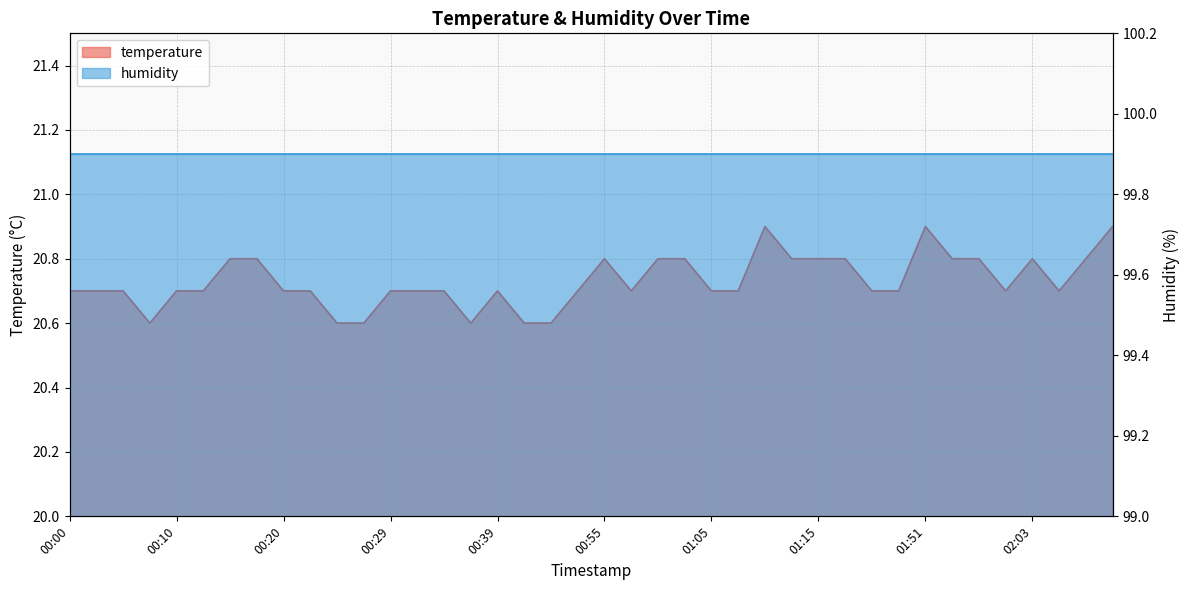

What is the difference between the maximum and minimum values?

0.3